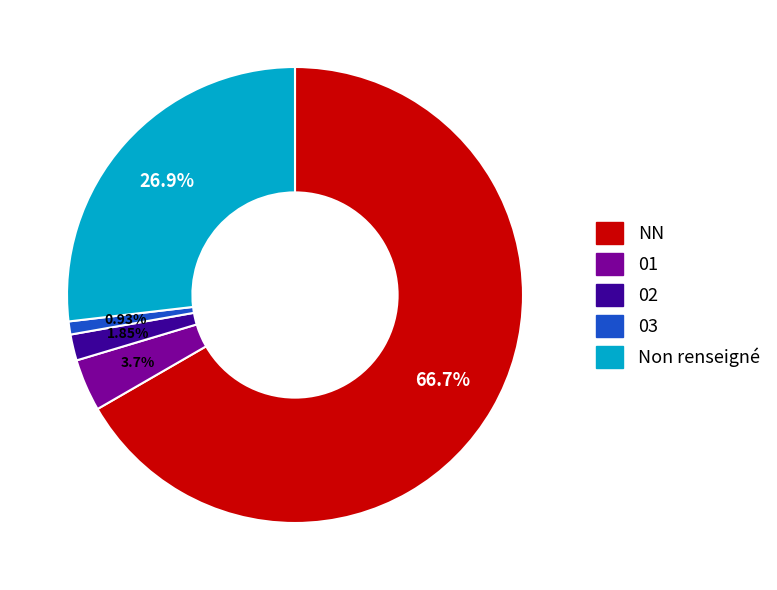

Is there a majority slice in this chart?

Yes